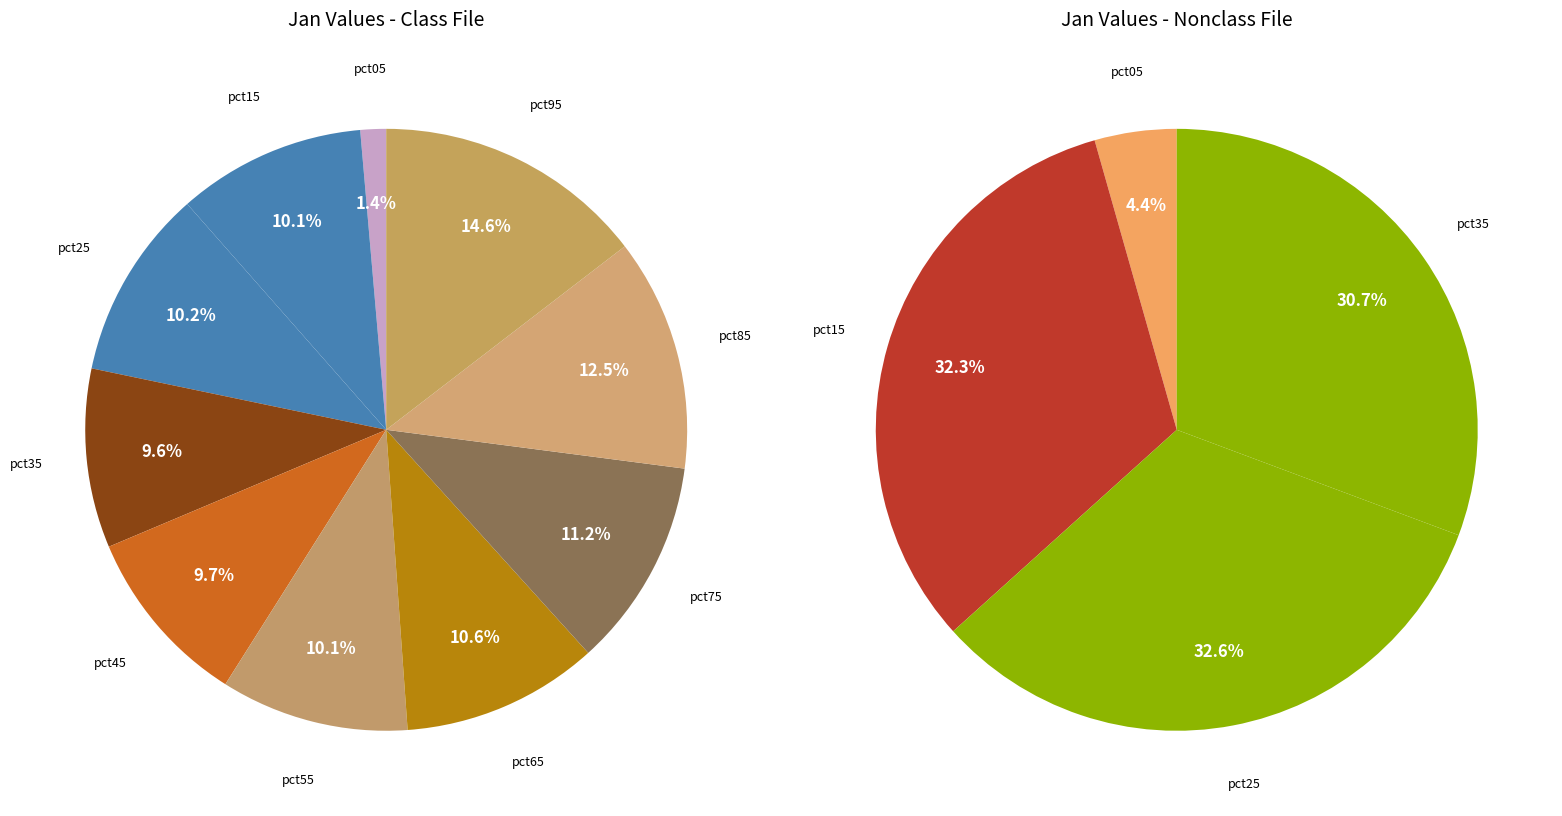

To the nearest percent, what is the average slice percentage?

10%